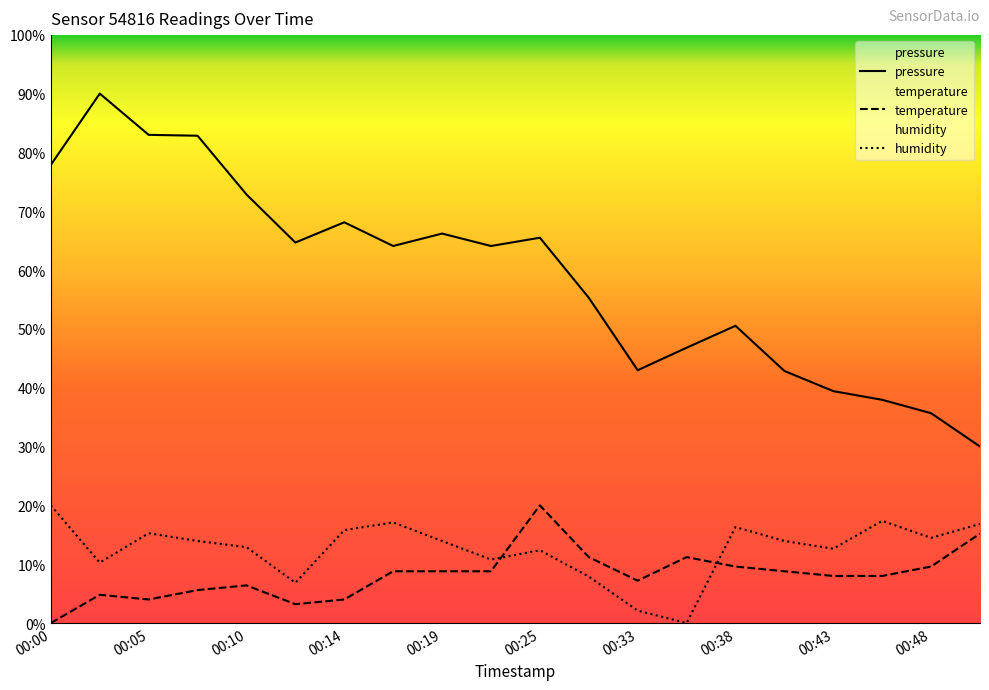

At 00:25, list the series in order from largest to smallest.

pressure, temperature, humidity